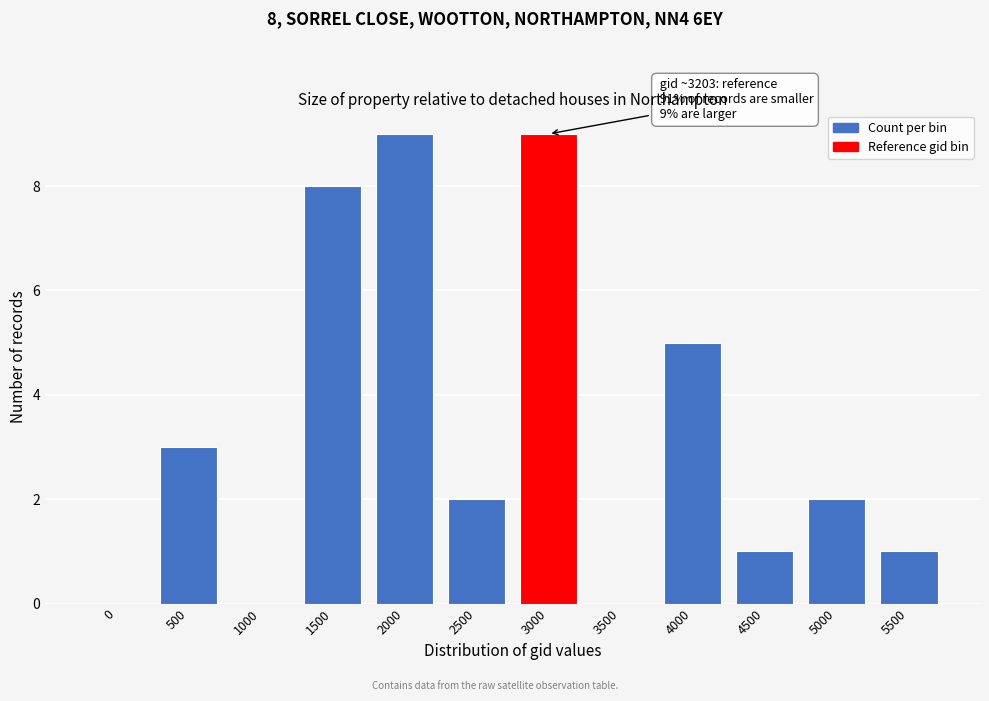

Reading right to left, list all the values displayed in this chart.

5500=1	5000=2	4500=1	4000=5	3500=0	3000=9	2500=2	2000=9	1500=8	1000=0	500=3	0=0